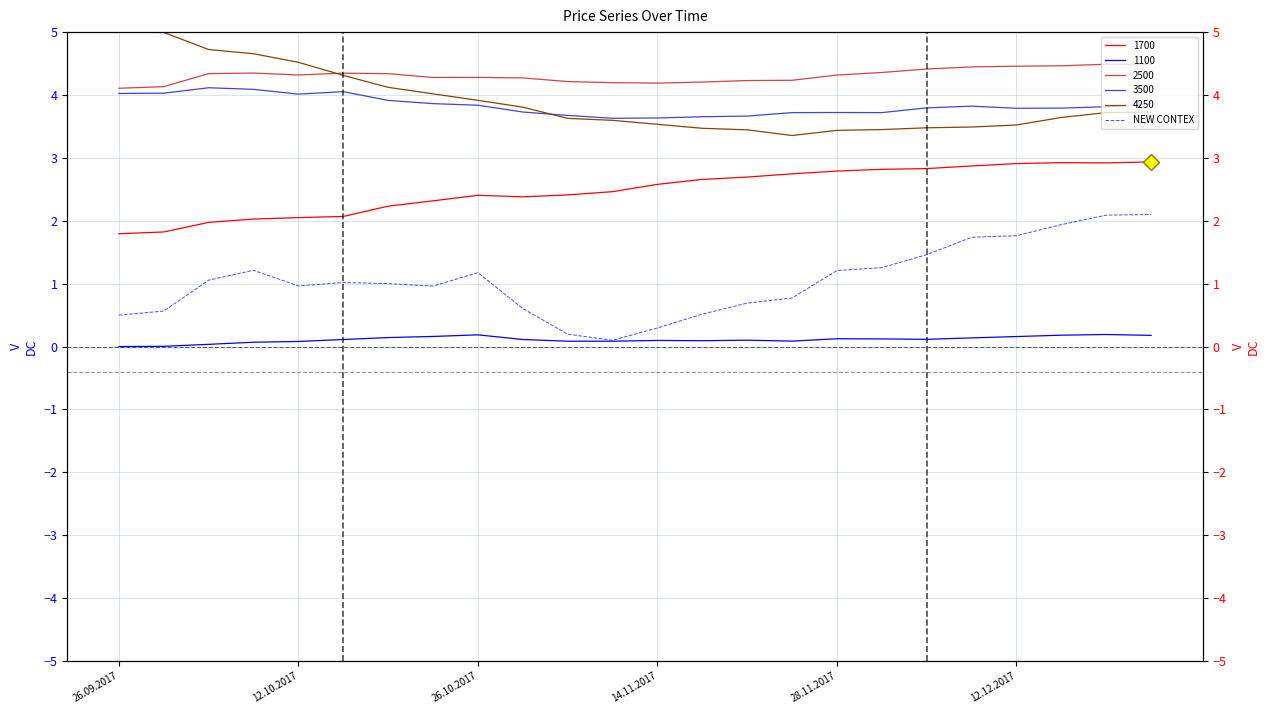

True or false: 2500 and 1700 intersect in this chart.

False